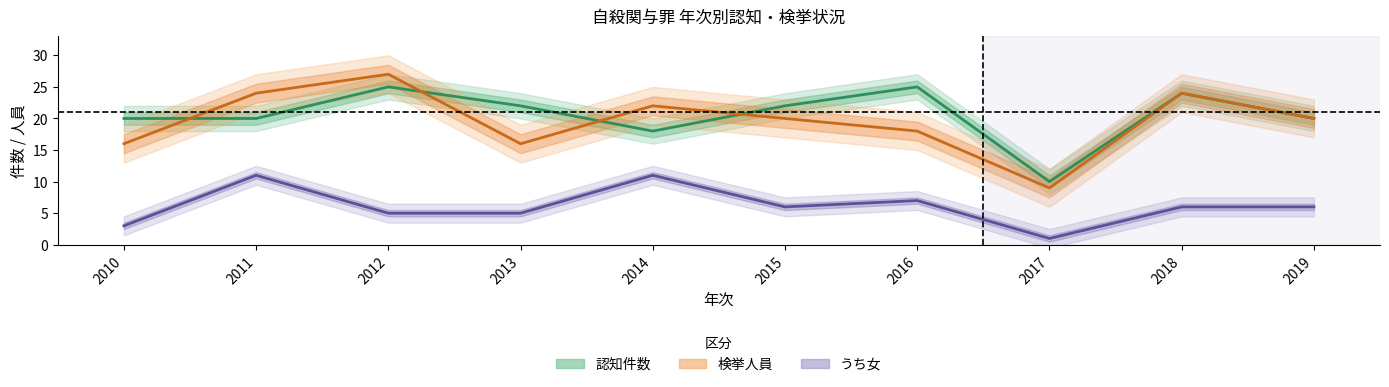

Reading left to right, what are all the values shown in this chart?

認知件数: 20	20	25	22	18	22	25	10	24	20
検挙人員: 16	24	27	16	22	20	18	9	24	20
うち女: 3	11	5	5	11	6	7	1	6	6